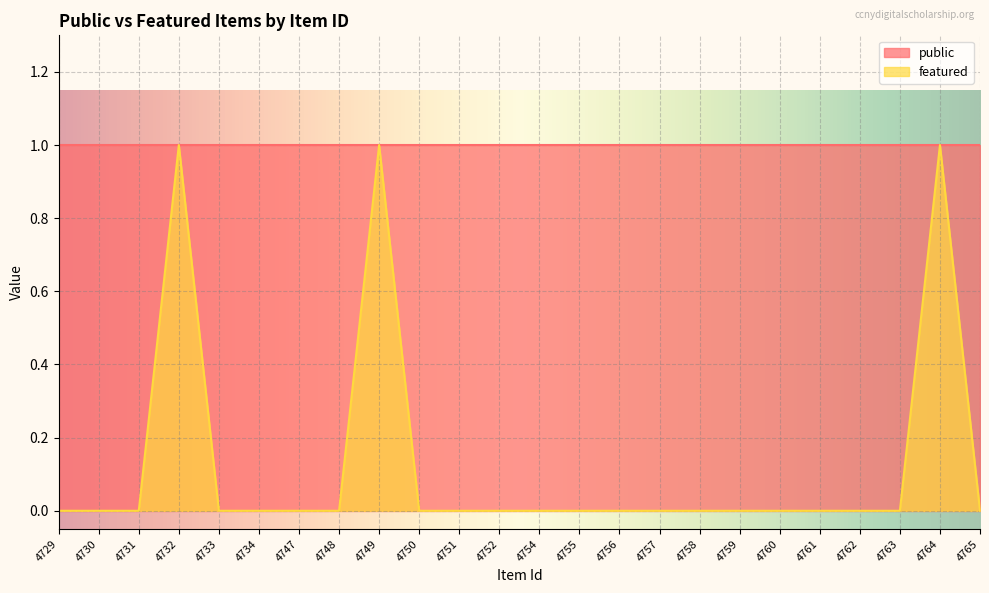

How many values are between 0 and 1?

24